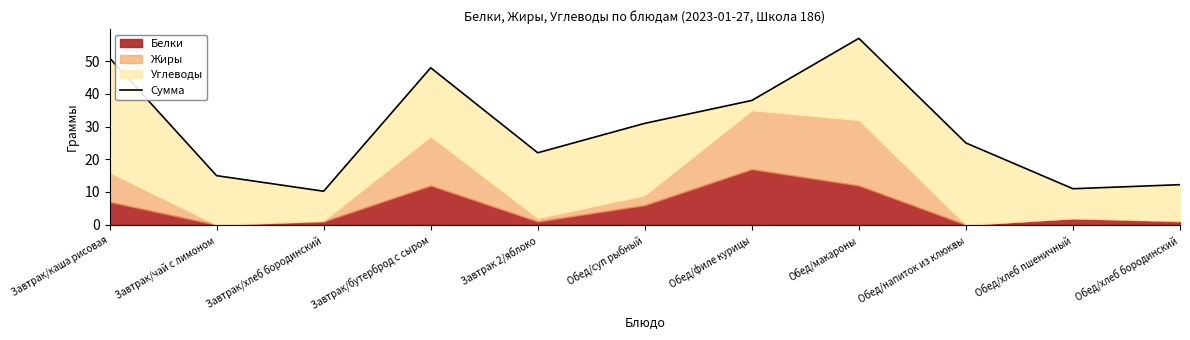

At which category does the data reach its first local valley?

Завтрак/хлеб бородинский